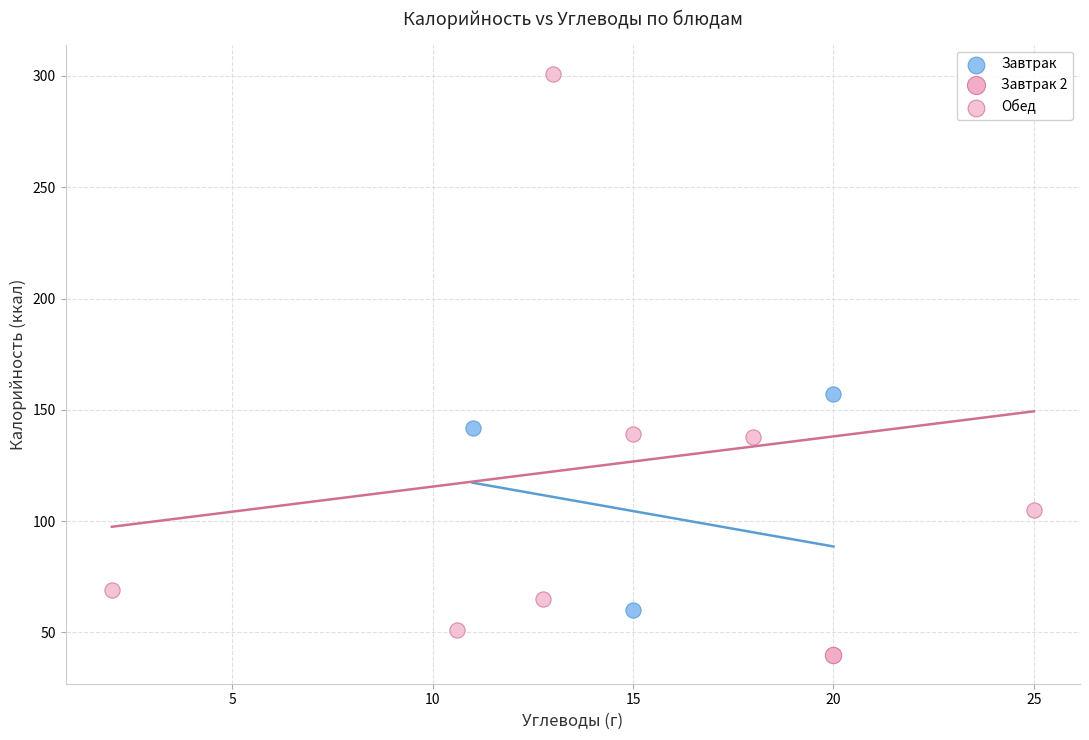

What are all the series names shown in the legend?

Завтрак, Завтрак 2, Обед